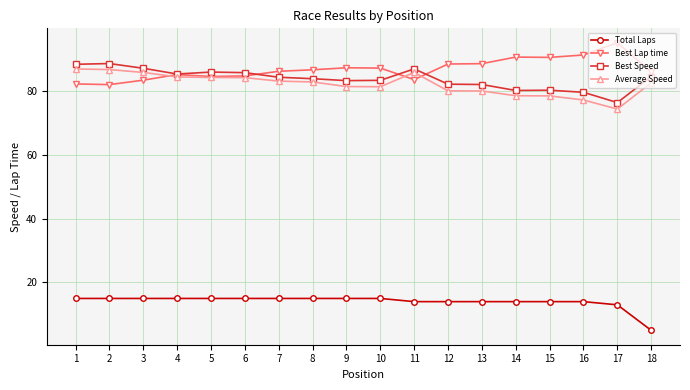

Is the value of Best Lap time at 3 greater than the value of Average Speed at 5?

No